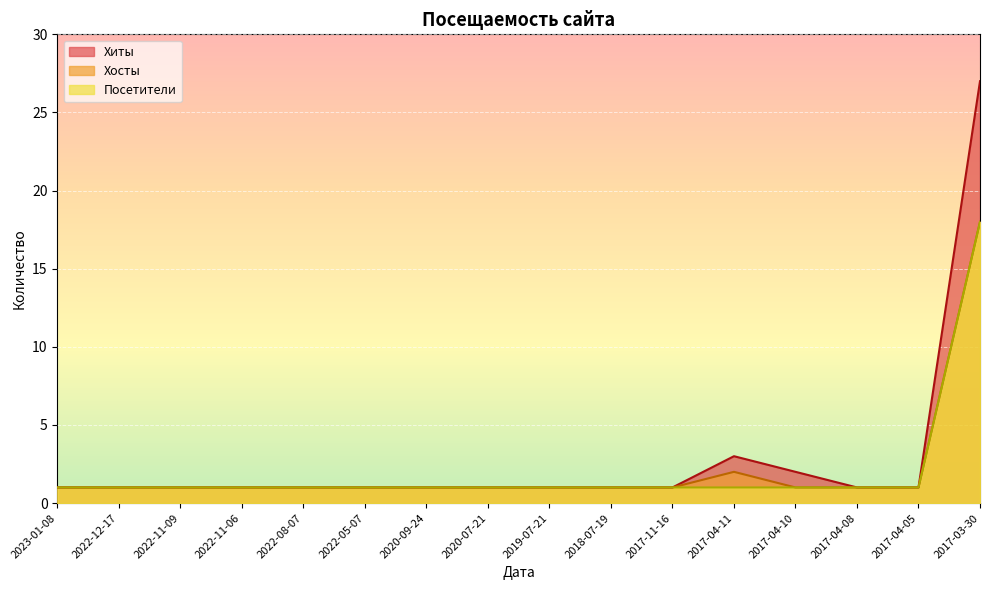

At which category does Хиты reach its first local peak?

2017-04-11